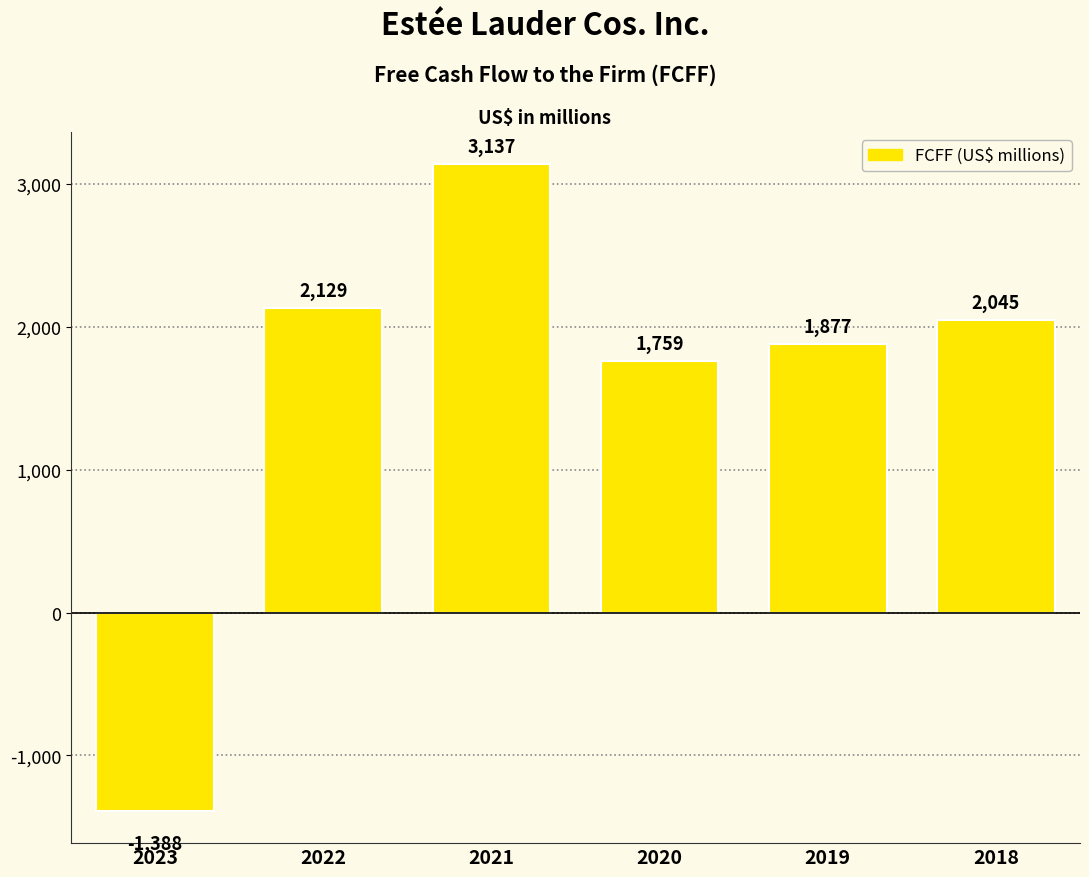

Approximately how many times larger is the value at 2022 compared to 2018?

1.0